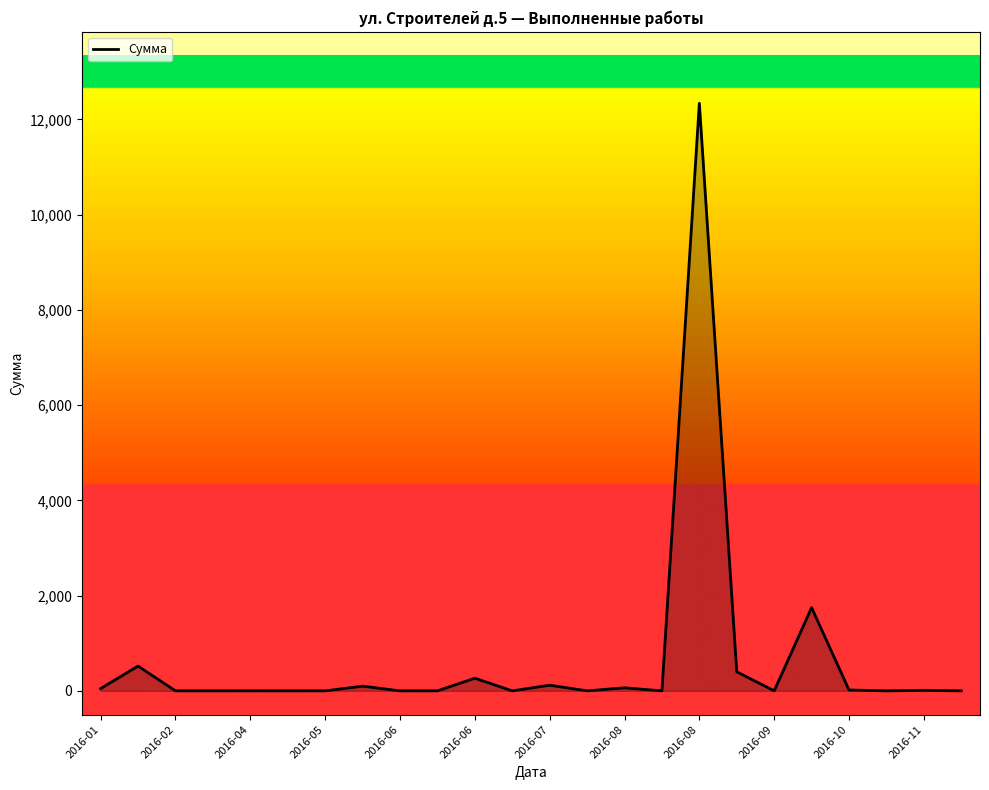

What is the maximum value shown in the chart?

12340.0